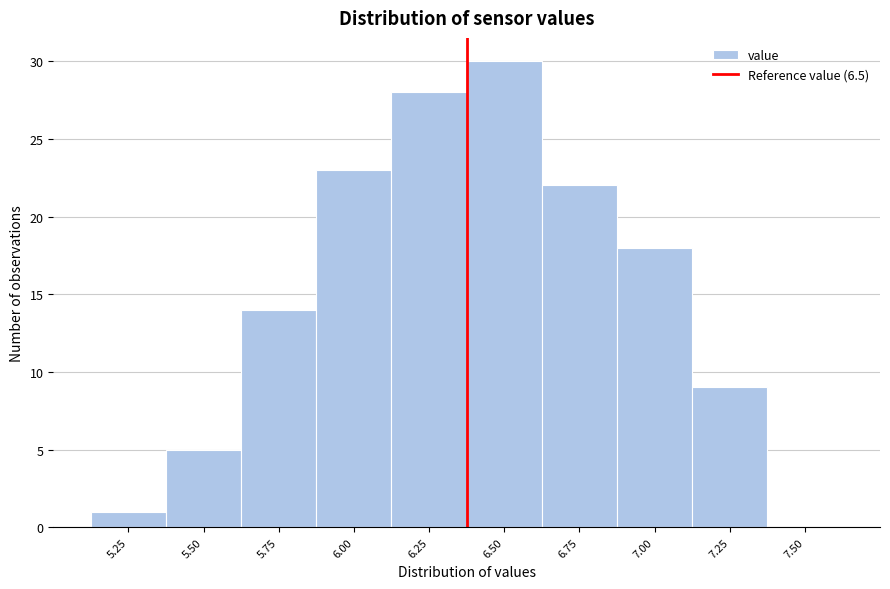

Reading left to right, extract all data points from this chart.

5.25=1	5.50=5	5.75=14	6.00=23	6.25=28	6.50=30	6.75=22	7.00=18	7.25=9	7.50=0